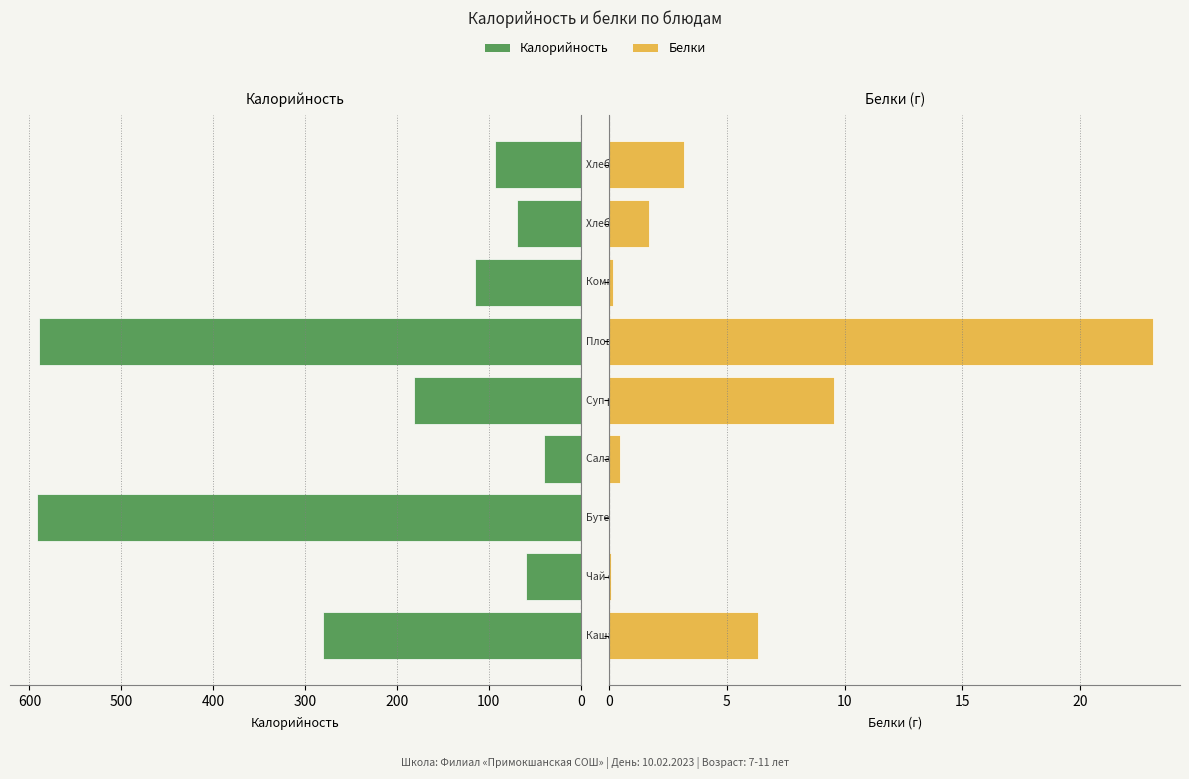

How many data points does each series have?

9